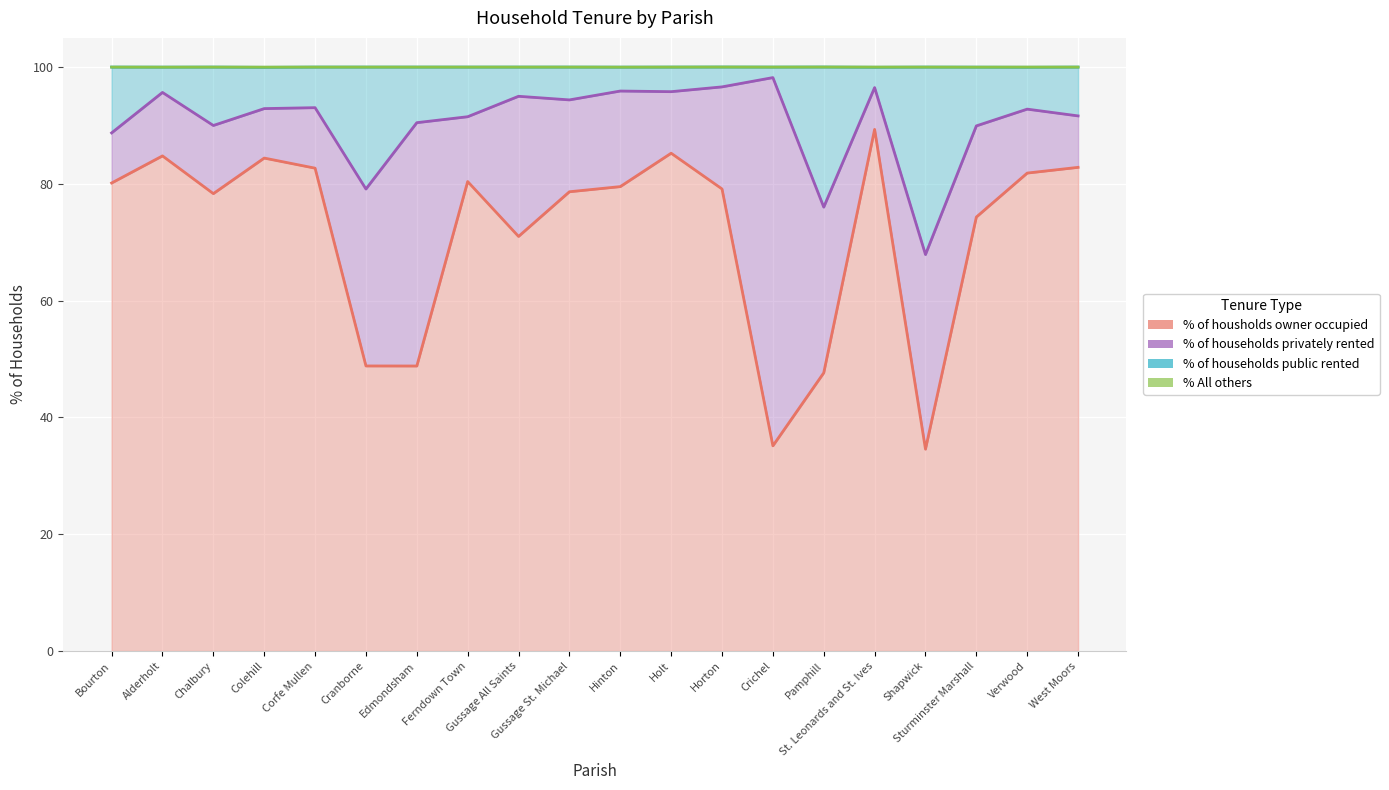

The % All others series shows 100.0 at Bourton. True or false?

True